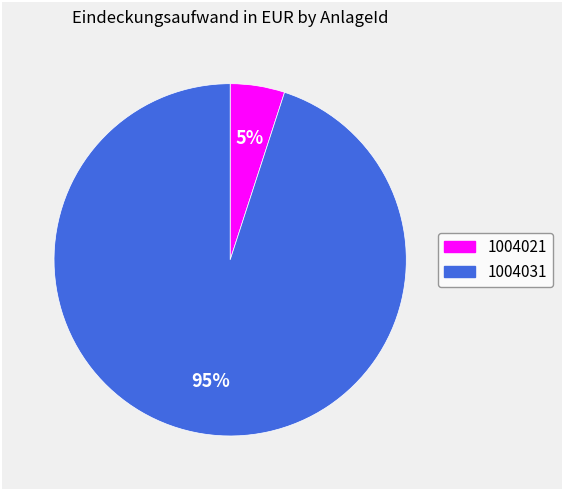

To the nearest percent, what is the combined percentage of 1004021 and 1004031?

100%